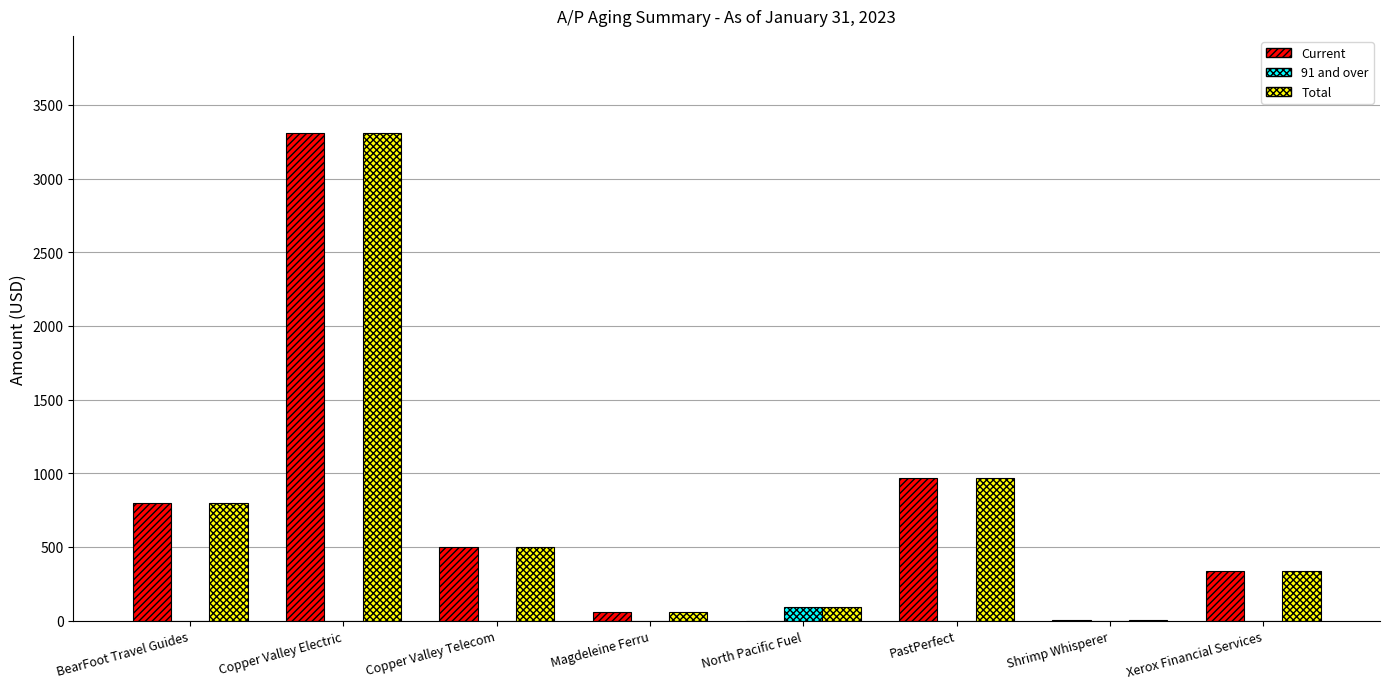

What is the greatest value displayed?

3306.5